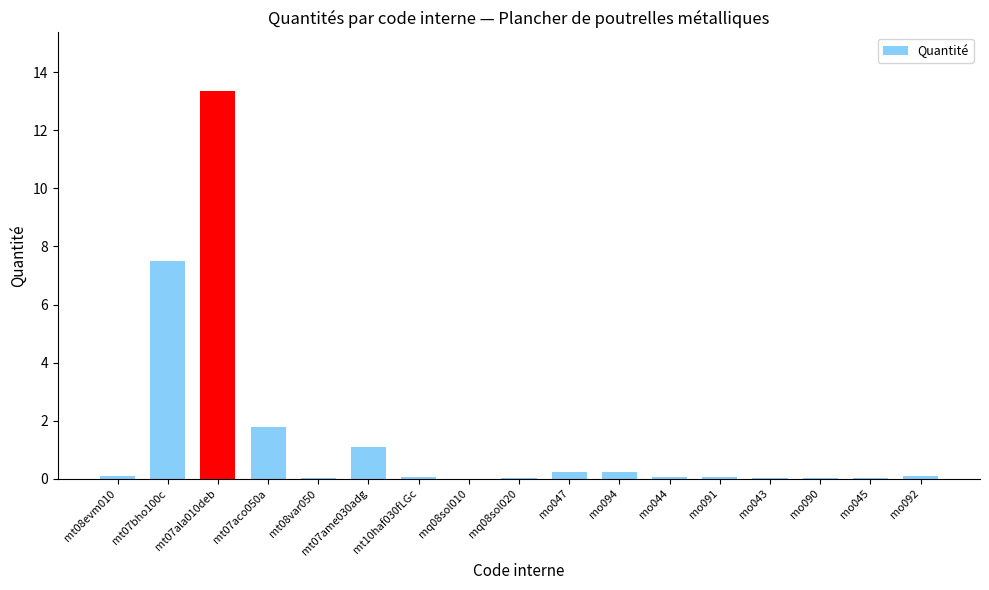

What is the greatest value displayed?

13.4